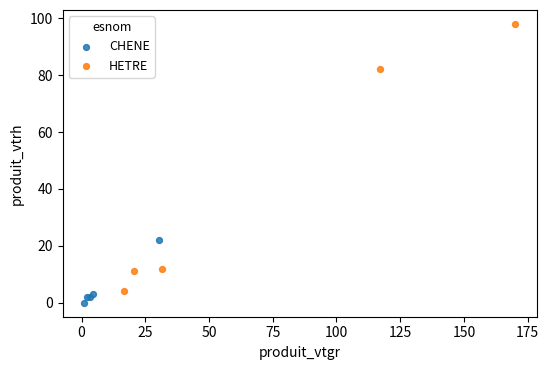

Which series has the widest spread of Y values?

HETRE